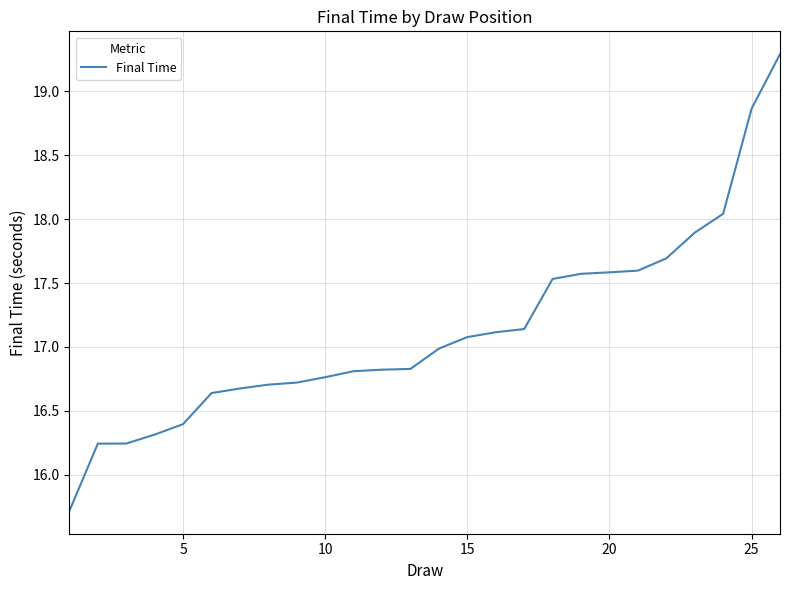

What is the difference between the second highest and second lowest values?

2.6